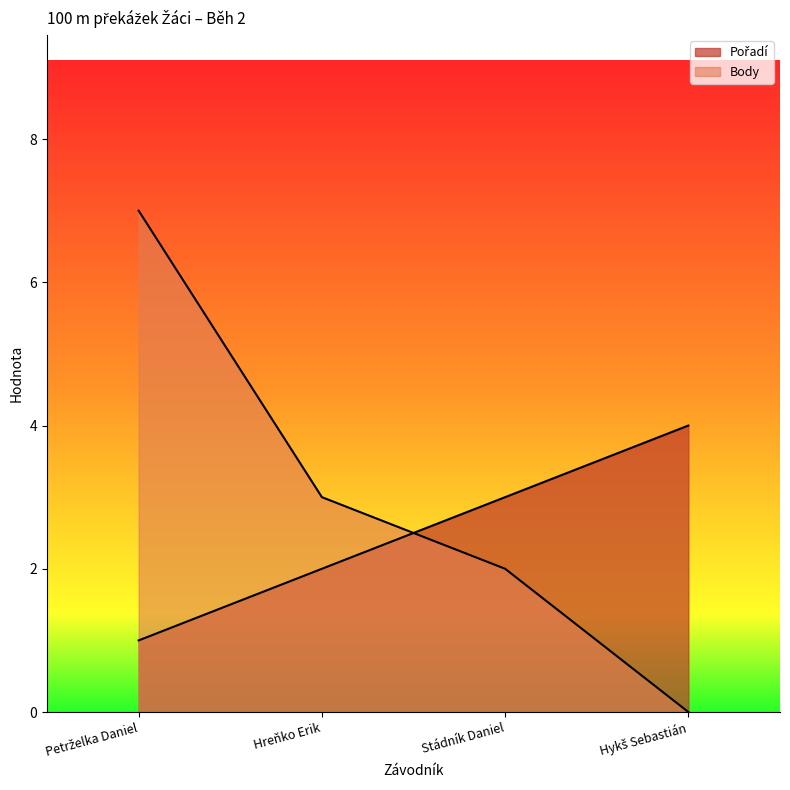

True or false: Body and Pořadí intersect in this chart.

True